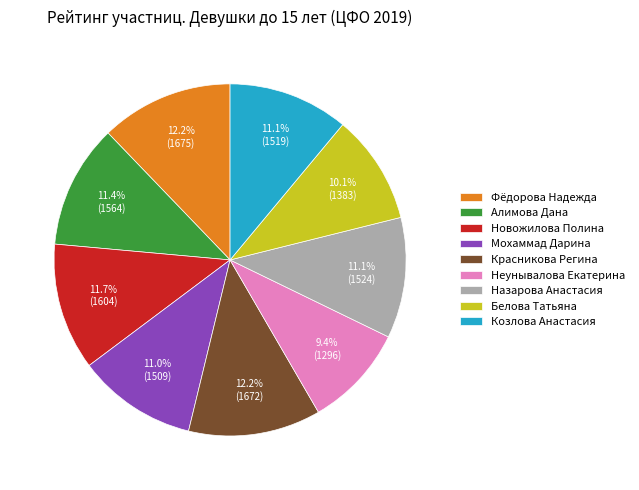

To the nearest percent, what is the combined percentage of Белова Татьяна and Козлова Анастасия?

21%